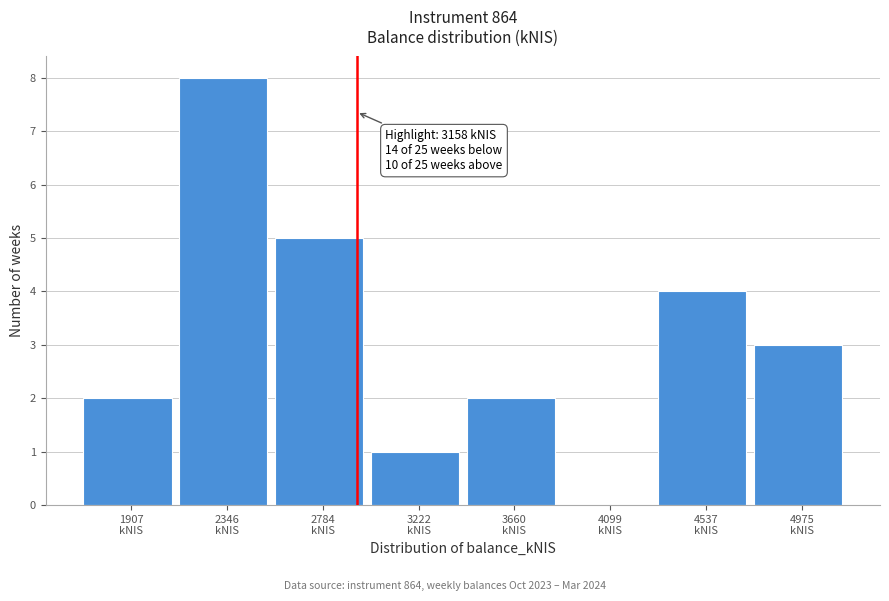

What is the sum of all values?

25